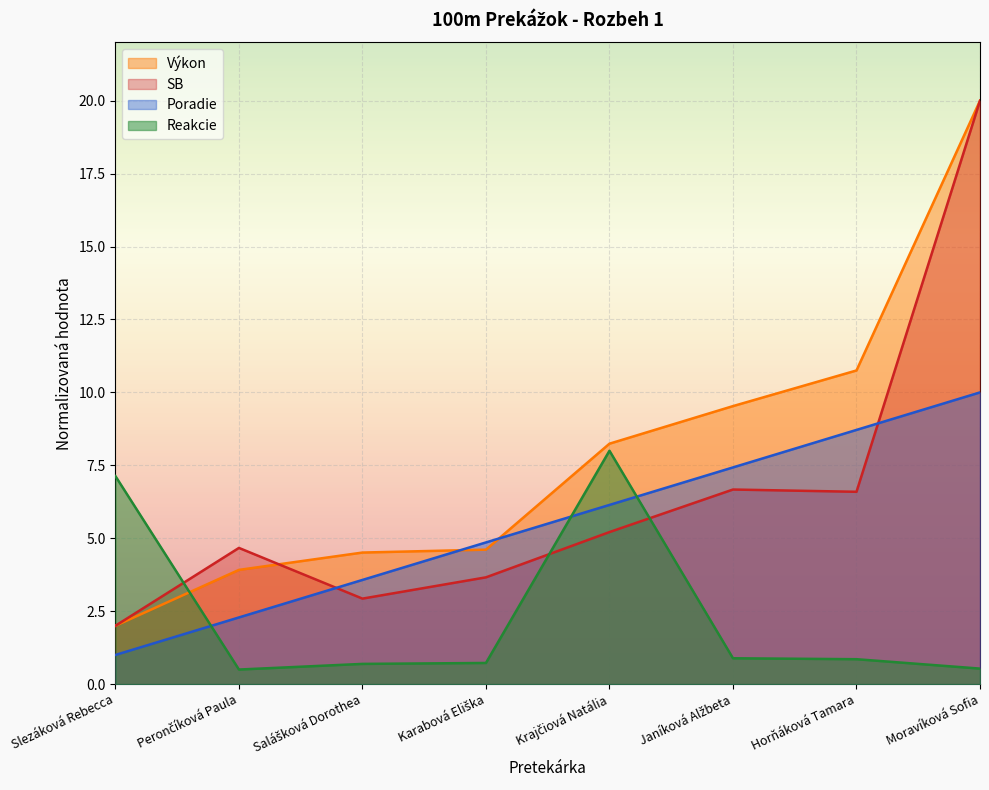

What are all the series names shown in the legend?

Výkon, SB, Poradie, Reakcie